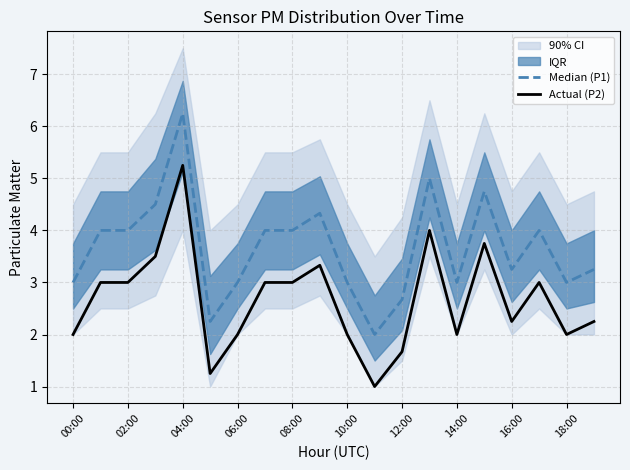

What is the minimum value for Actual (P2)?

1.0